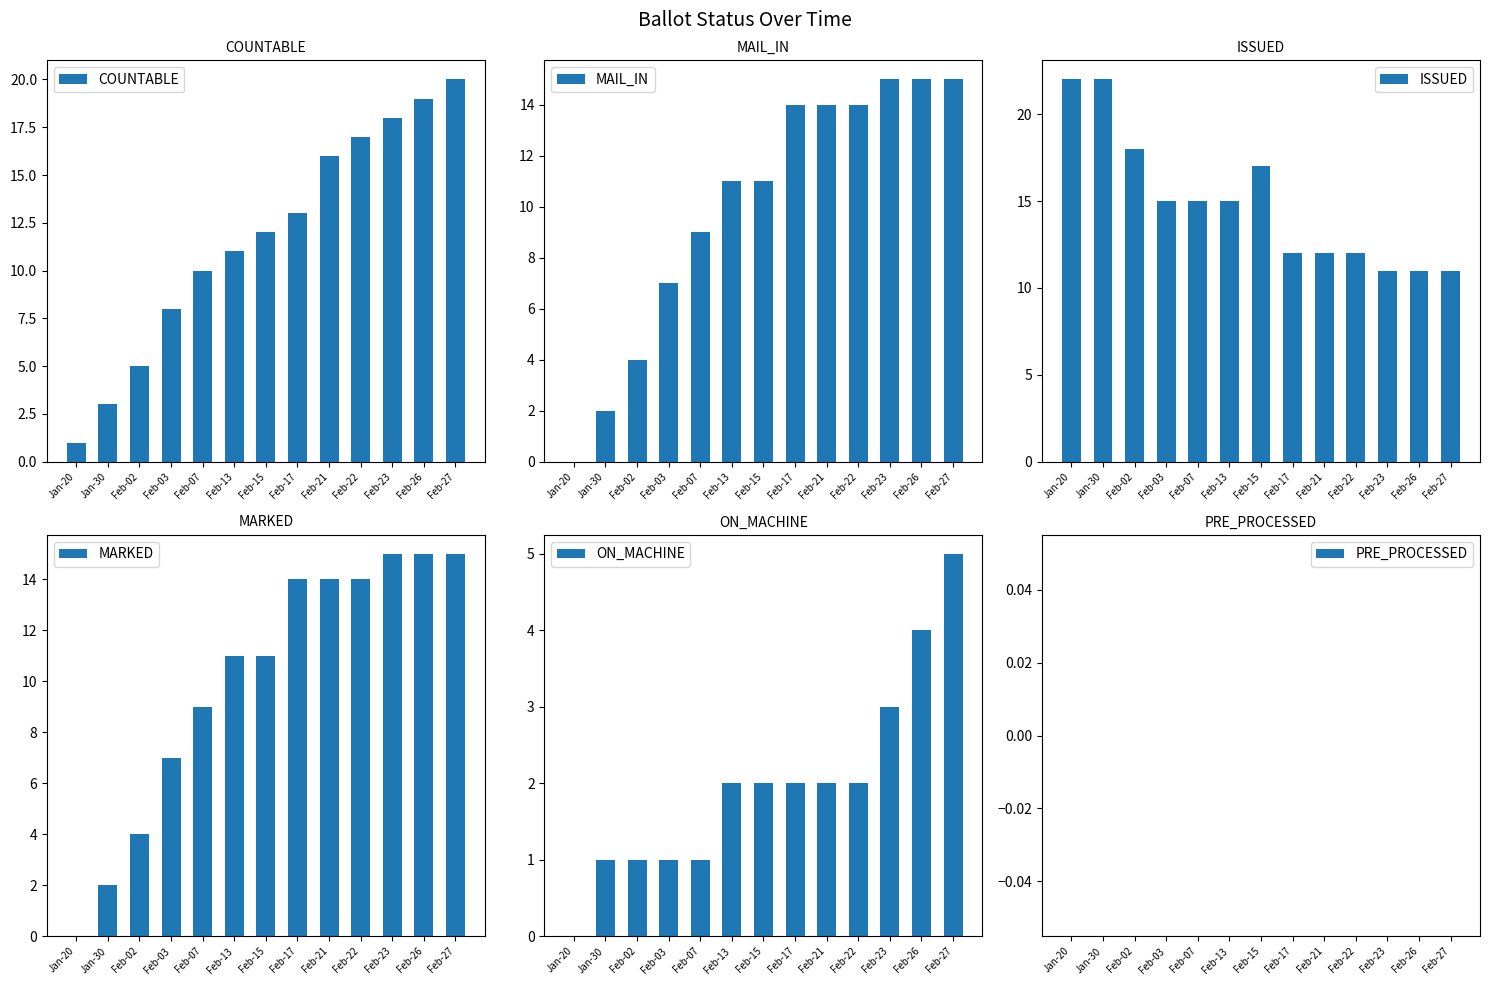

The value of ISSUED at Feb-22 is 5. True or false?

False